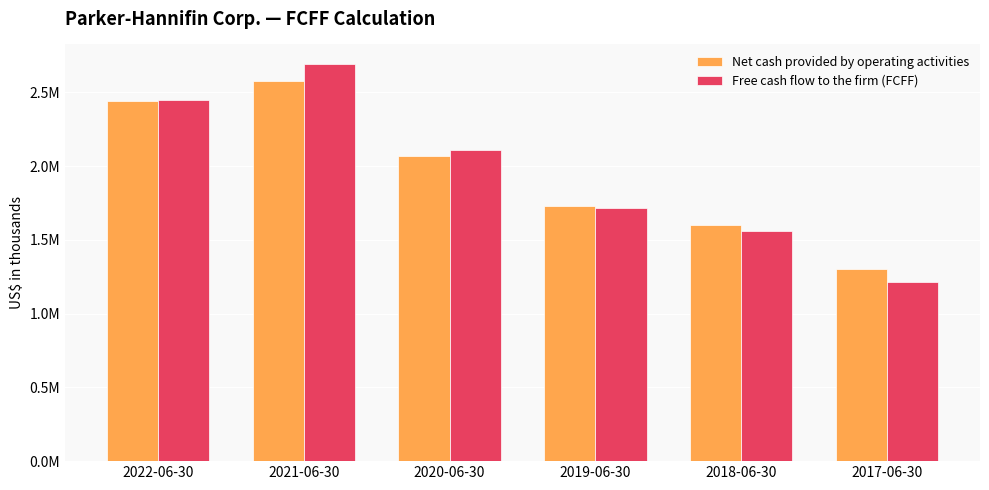

What is the label of the 4th bar from the right?

2020-06-30